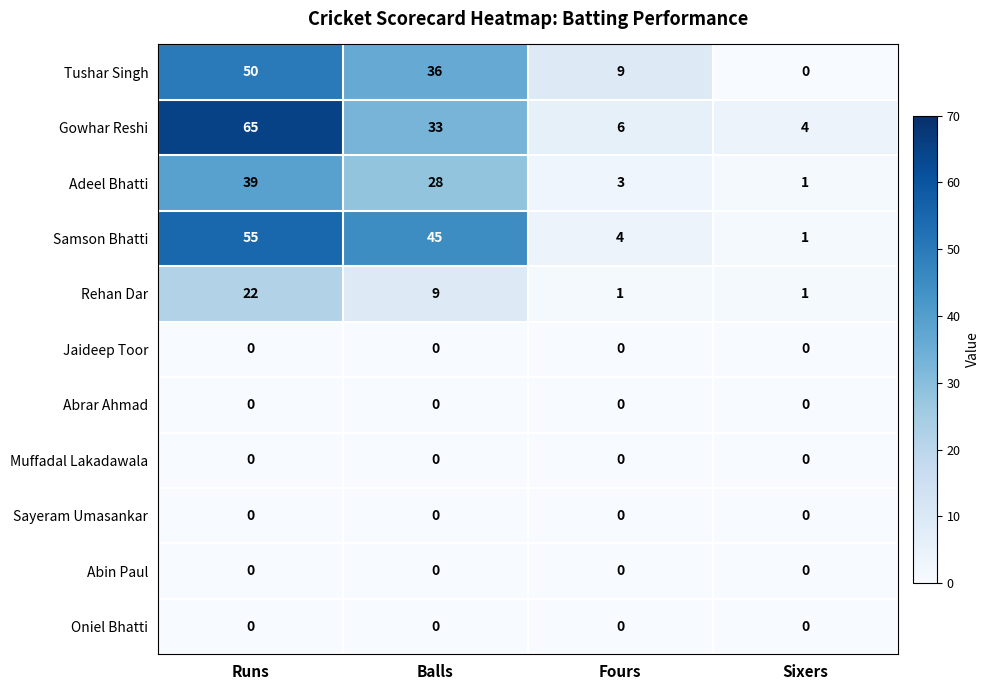

What is the maximum value shown in the chart?

65